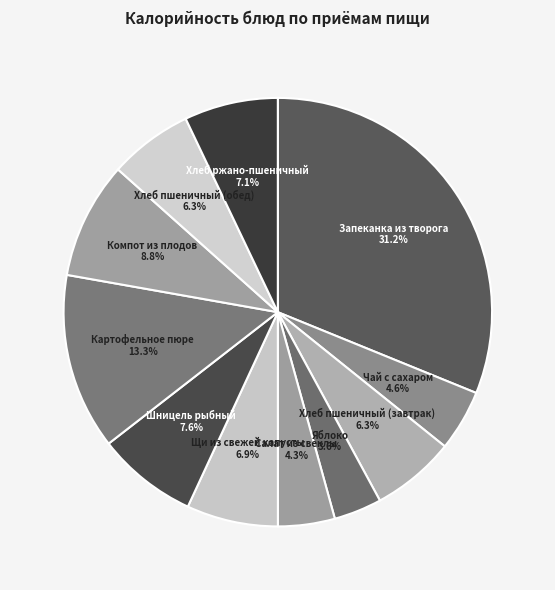

How many segments does this pie chart have?

11